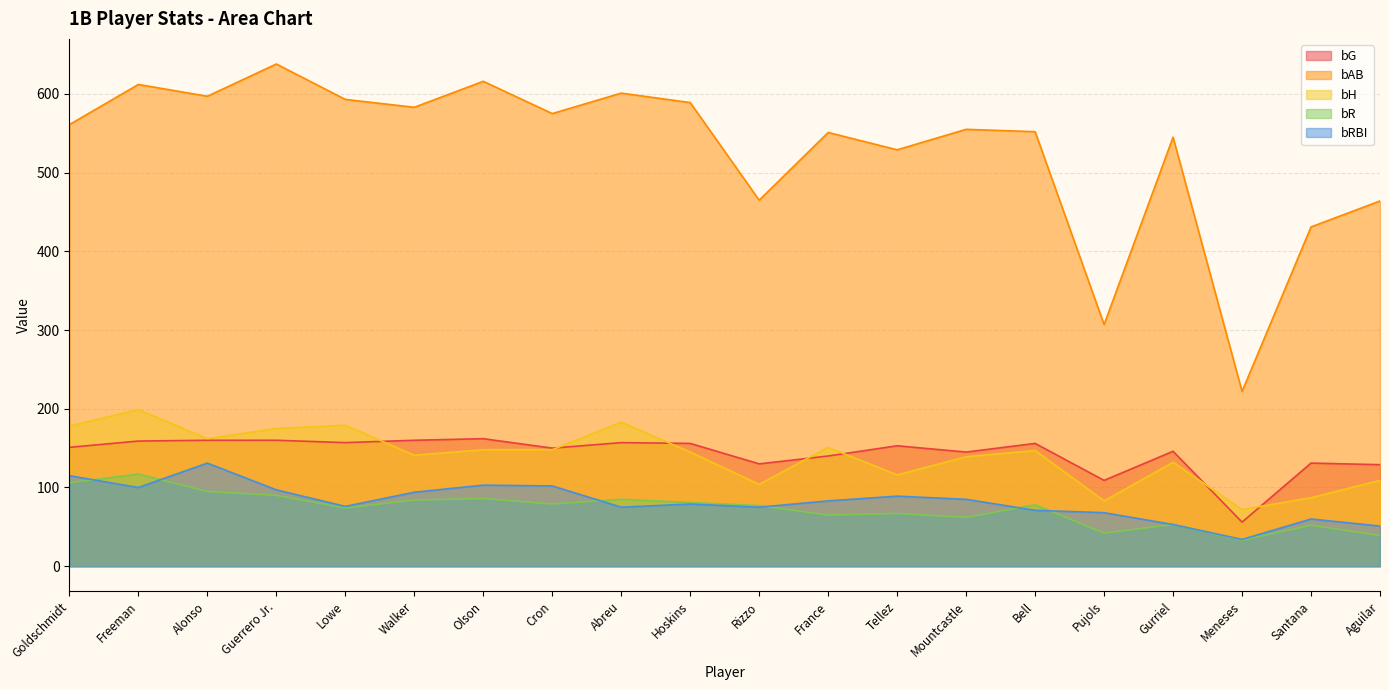

True or false: bH has a value of 262 at Olson.

False